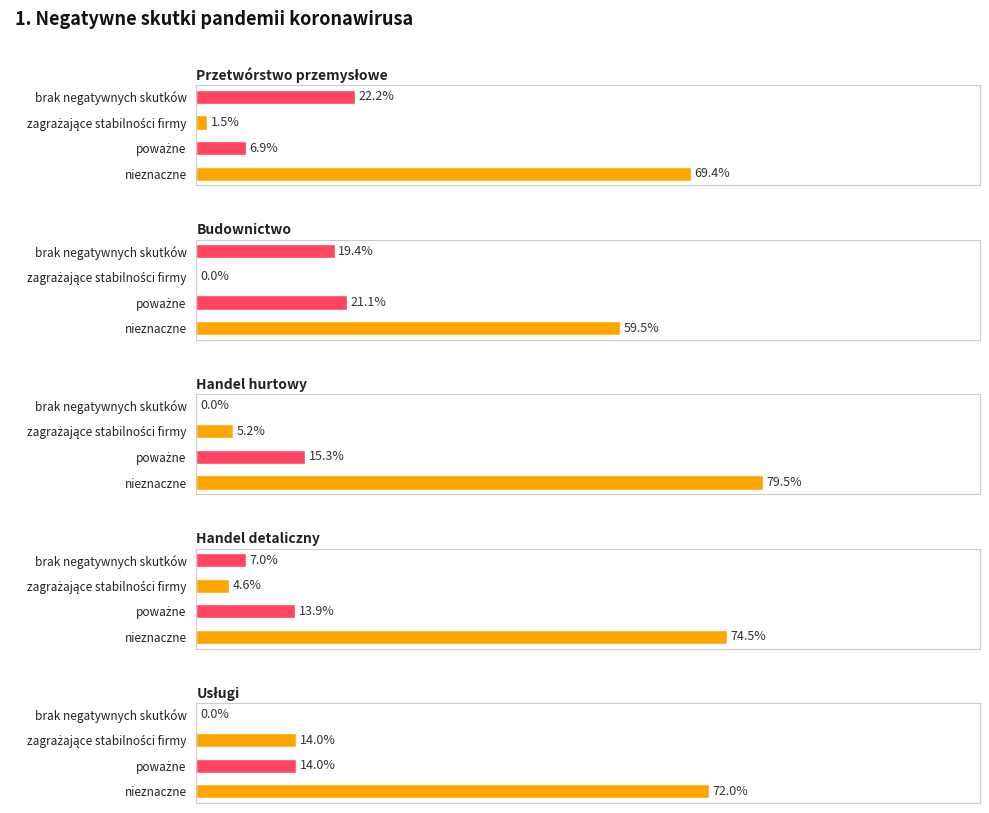

How many data points does each series have?

4